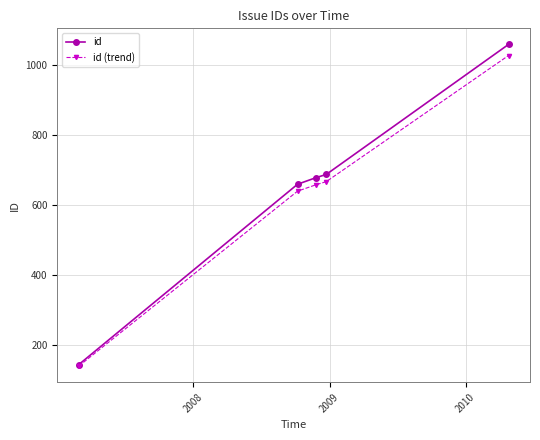

What is the value of the id (trend) point at the 5th from the left?

1027.2